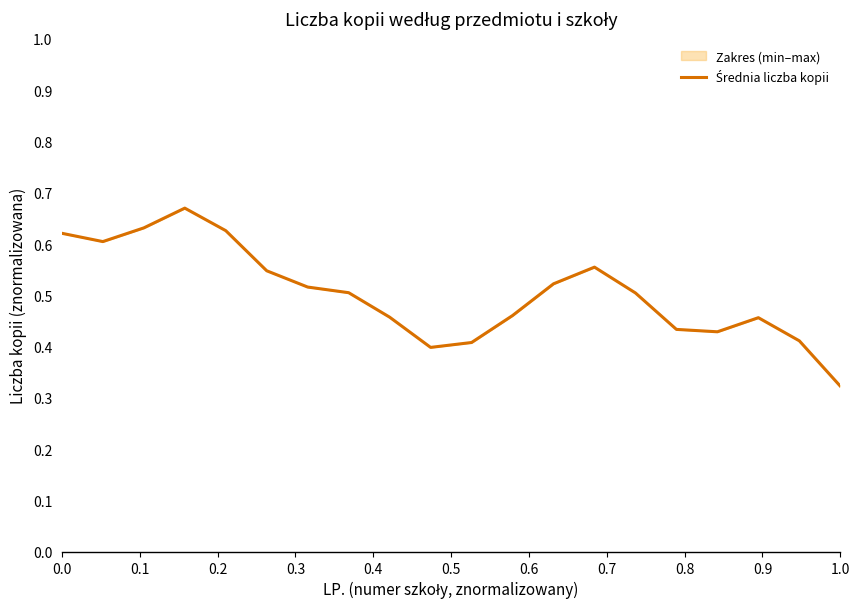

Which category has the lowest value across all series?

1.0